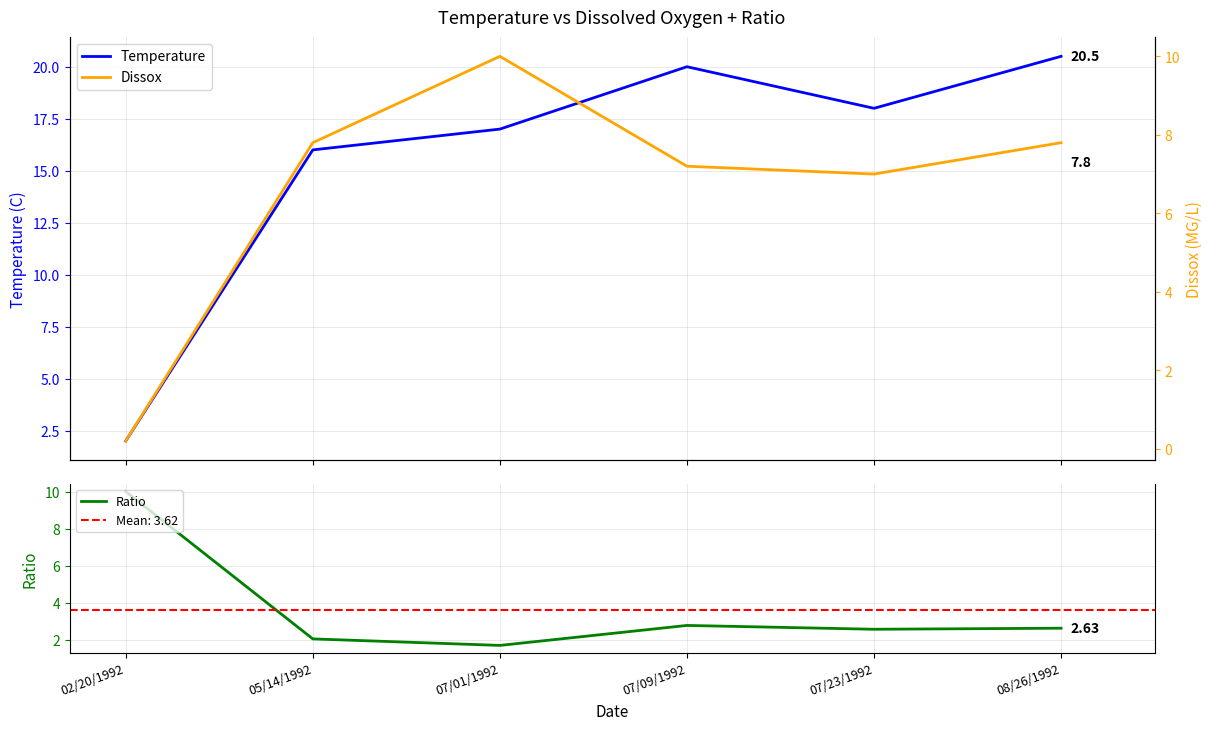

List the series in order of their peak value, lowest first.

Dissox, Ratio, Temperature